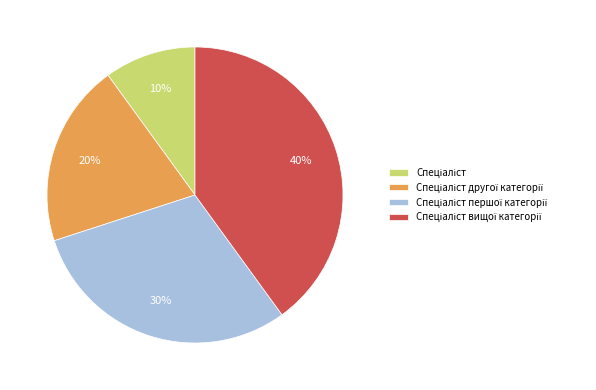

Is there any slice that represents more than half of the pie?

No